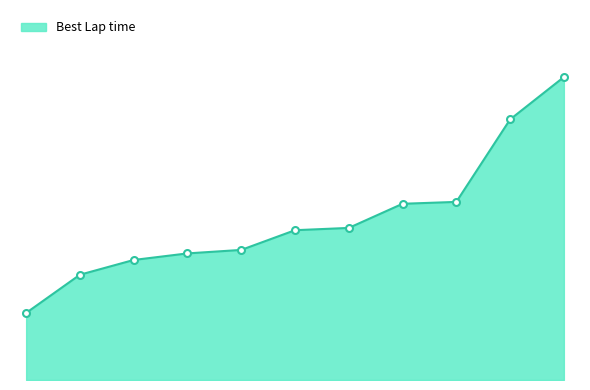

Is this an area chart (filled region under the line)?

Yes